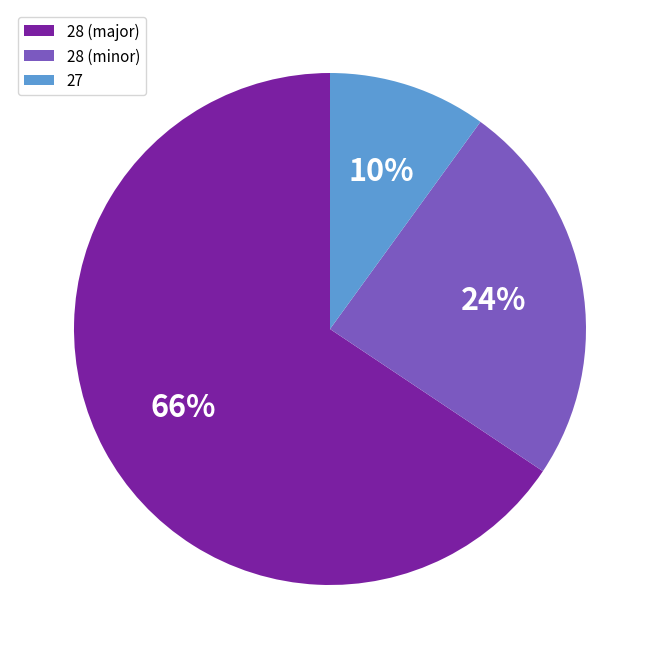

To the nearest percent, what is the average slice percentage?

33%